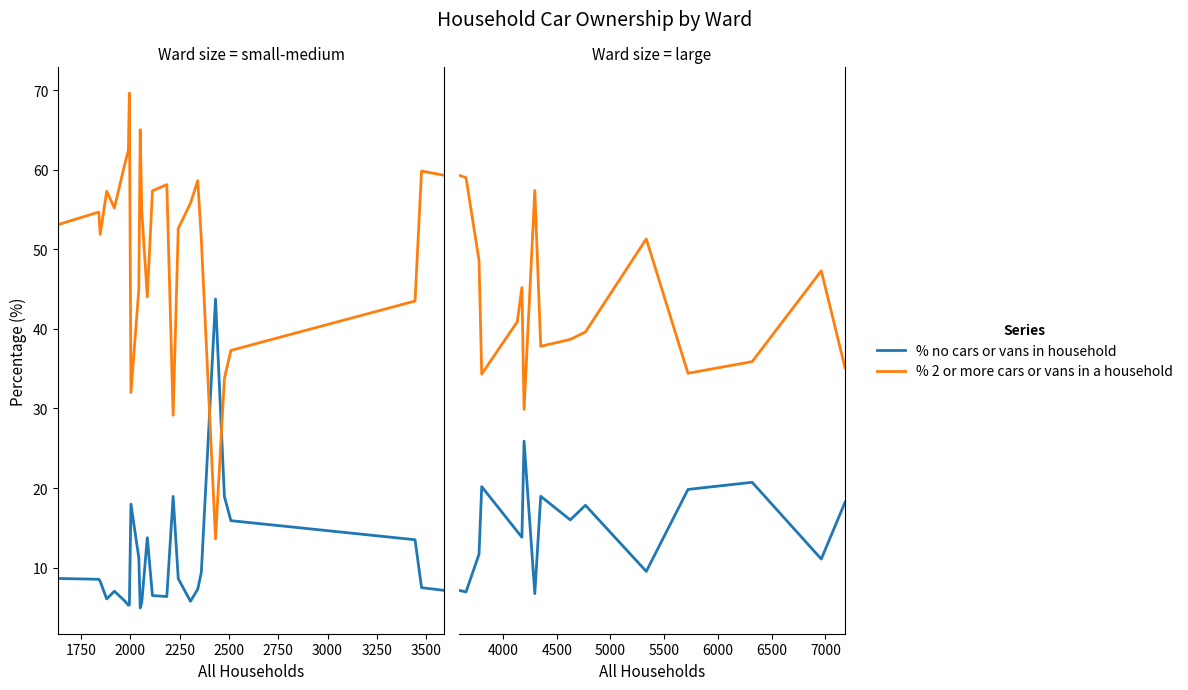

How many lines are shown in the chart?

2